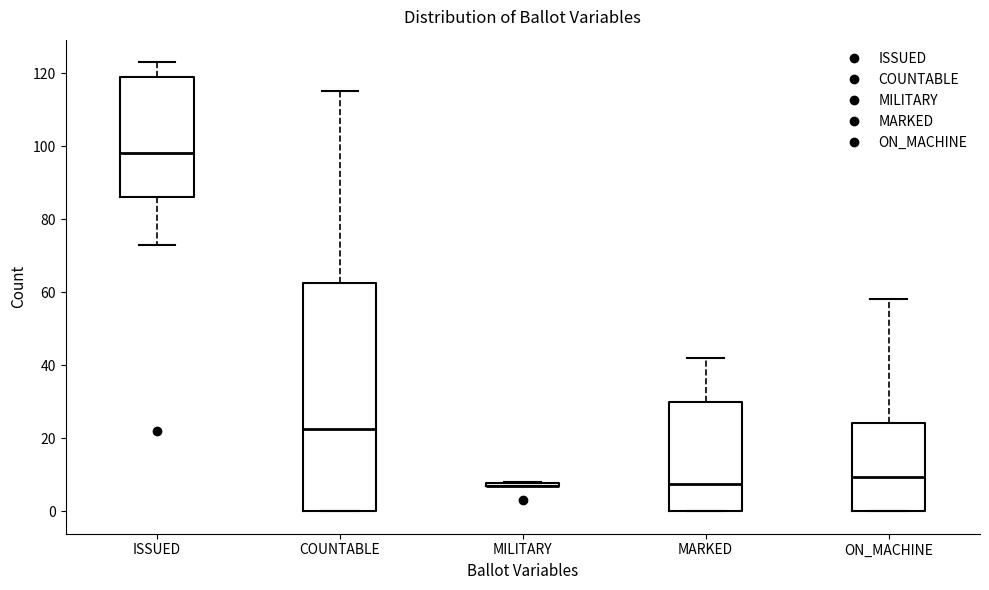

Reading left to right, transcribe this box plot: for each box, give where its median line is, the range the box spans, and where its two whiskers end, as read against the y-axis. The values are not printed on the chart, so give them approximately, as read against the axis.

ISSUED: median 98, box 86 to 120, whiskers 74 to 124
COUNTABLE: median 22, box 0 to 62, whiskers 0 to 116
MILITARY: box collapsed to a line at 8, whiskers 8 to 8
MARKED: median 8, box 0 to 30, whiskers 0 to 42
ON_MACHINE: median 10, box 0 to 24, whiskers 0 to 58